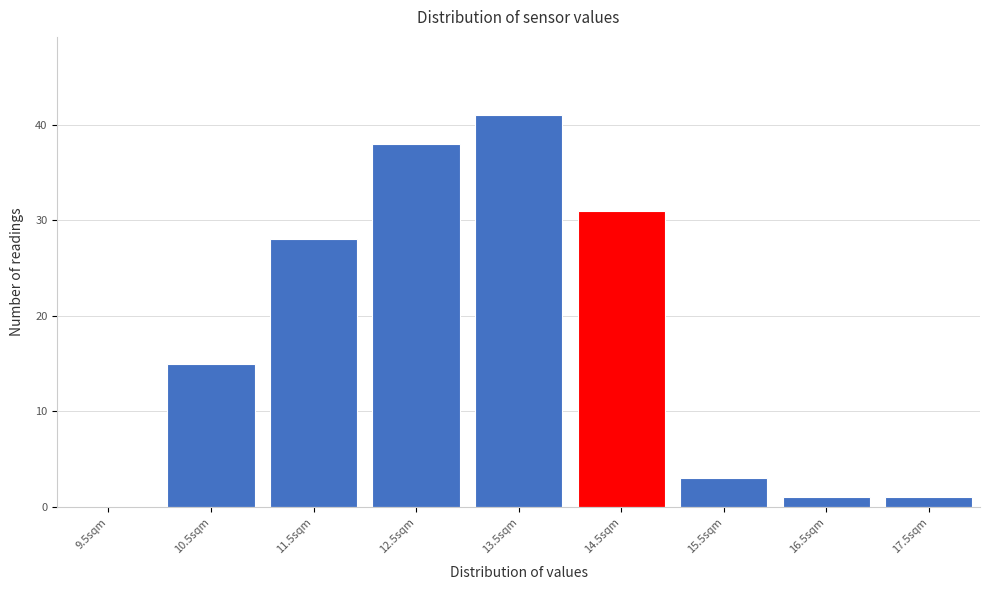

Reading left to right, transcribe all the data shown in this chart.

9.5sqm=0	10.5sqm=15	11.5sqm=28	12.5sqm=38	13.5sqm=41	14.5sqm=31	15.5sqm=3	16.5sqm=1	17.5sqm=1